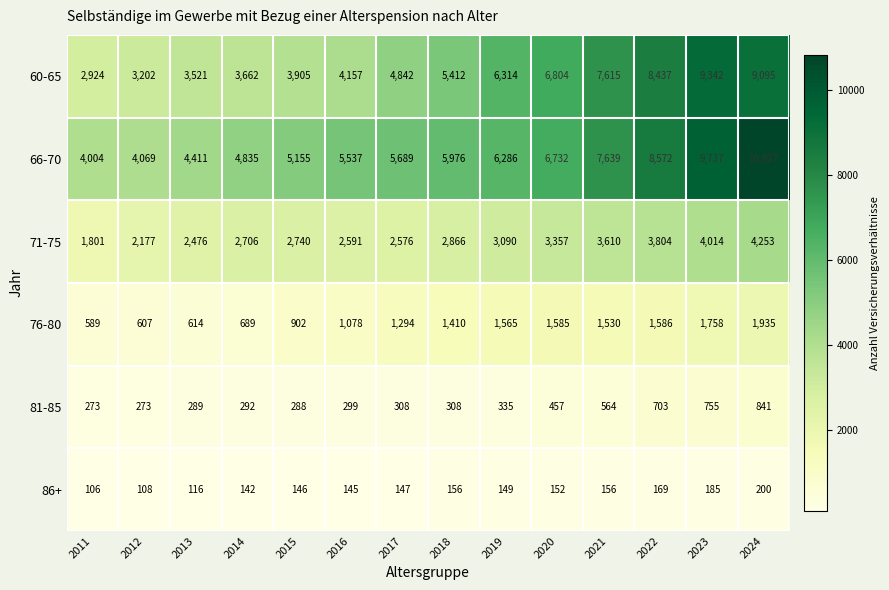

At which label is 76-80 closest to 1262?

2017